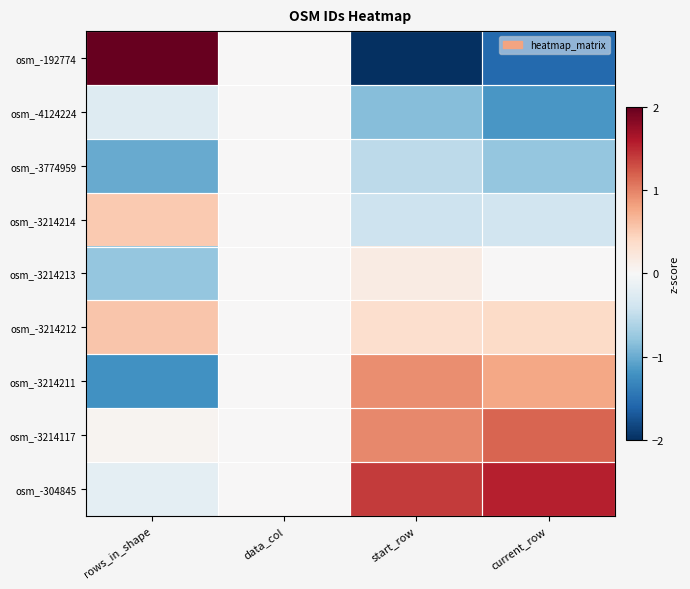

At how many categories does at least one series exceed 0?

3